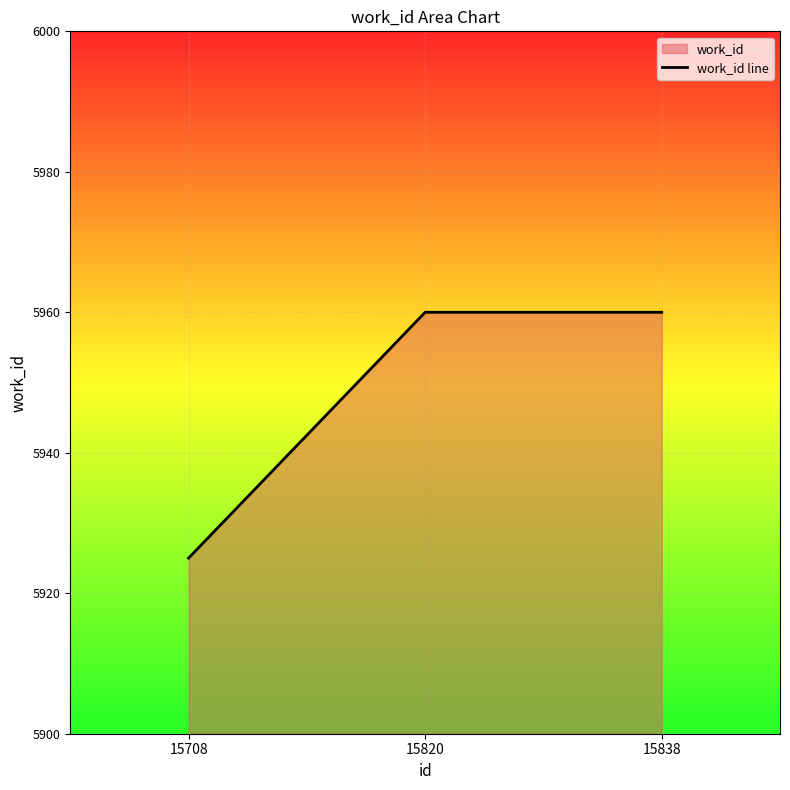

Reading left to right, what are all the values shown in this chart?

5925	5960	5960